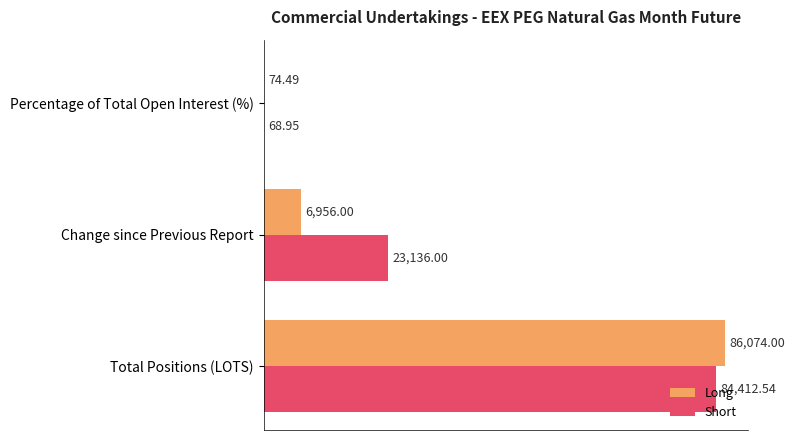

At which category is the sum across all series the highest?

Total Positions (LOTS)